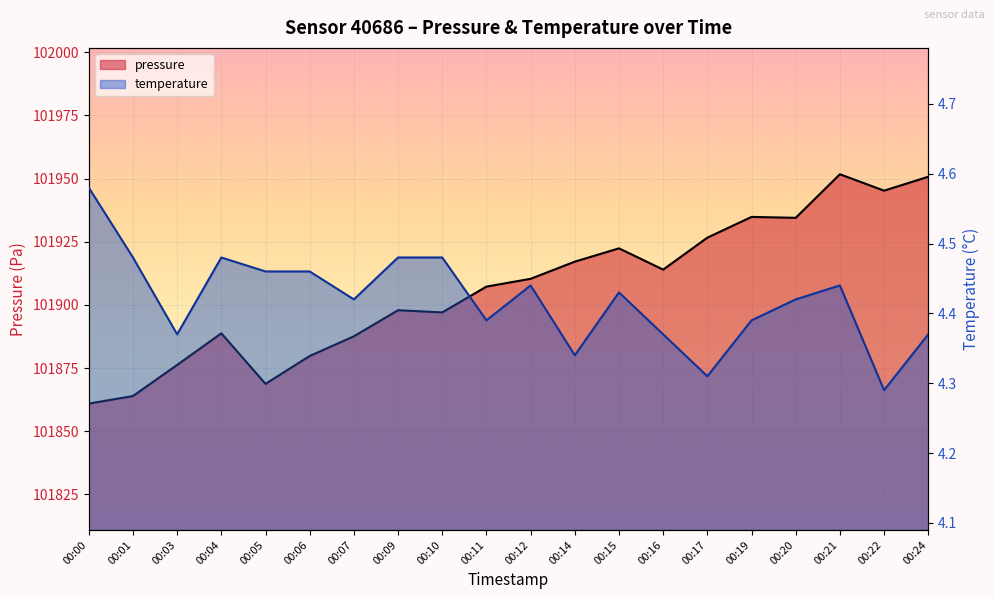

How many distinct data groups are displayed?

2